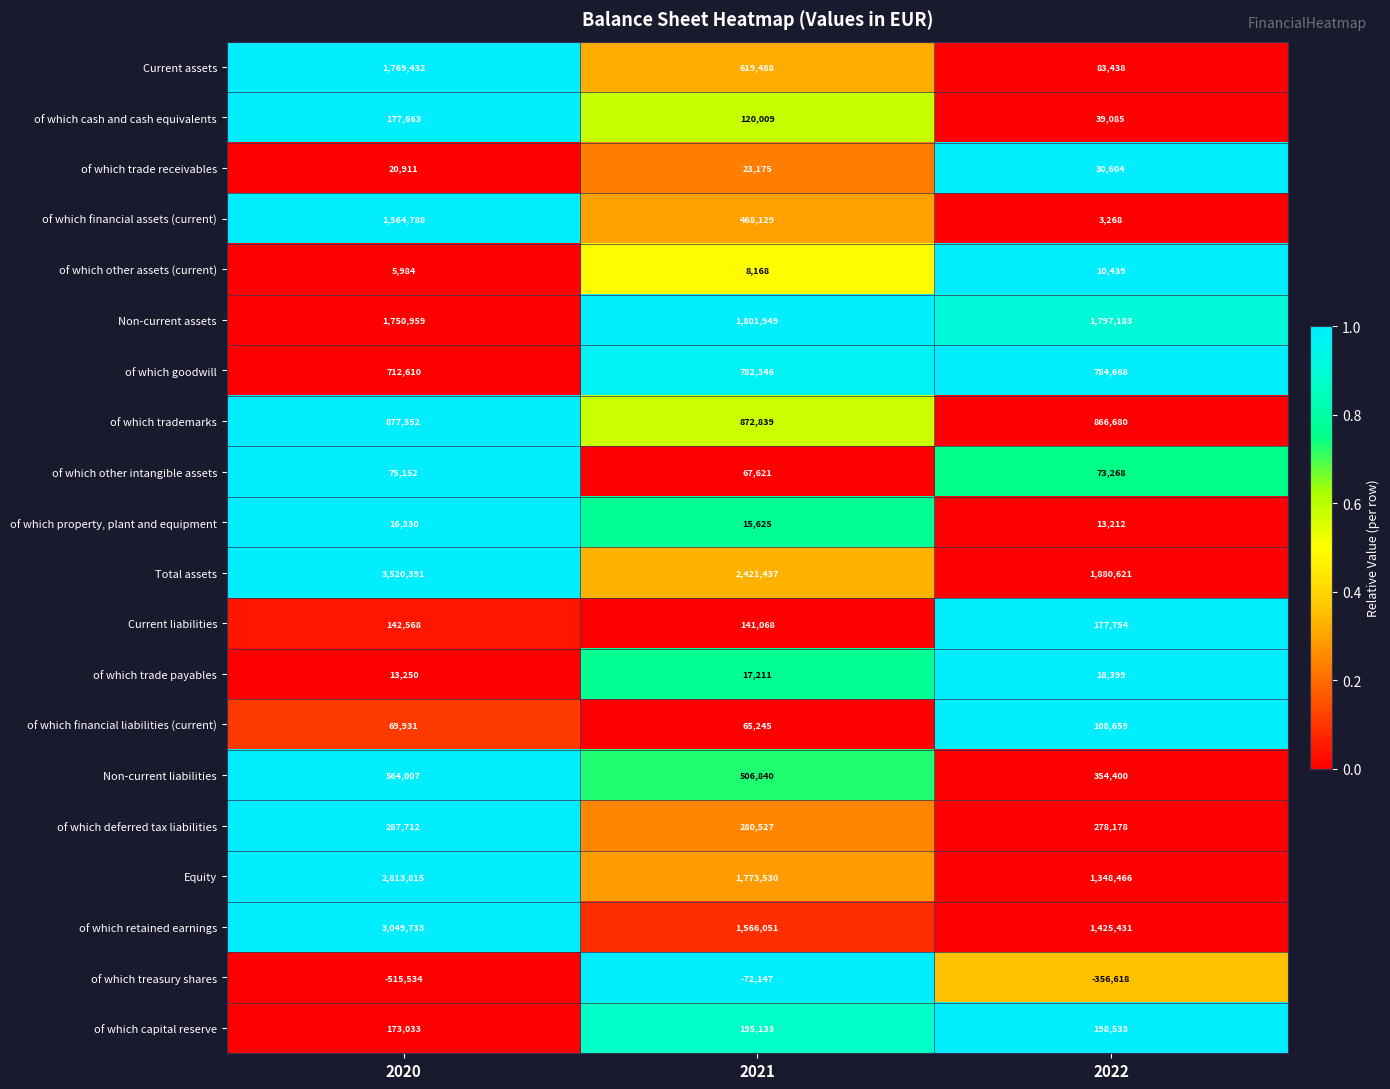

The value of Current assets at 2021 is 1099764. True or false?

False